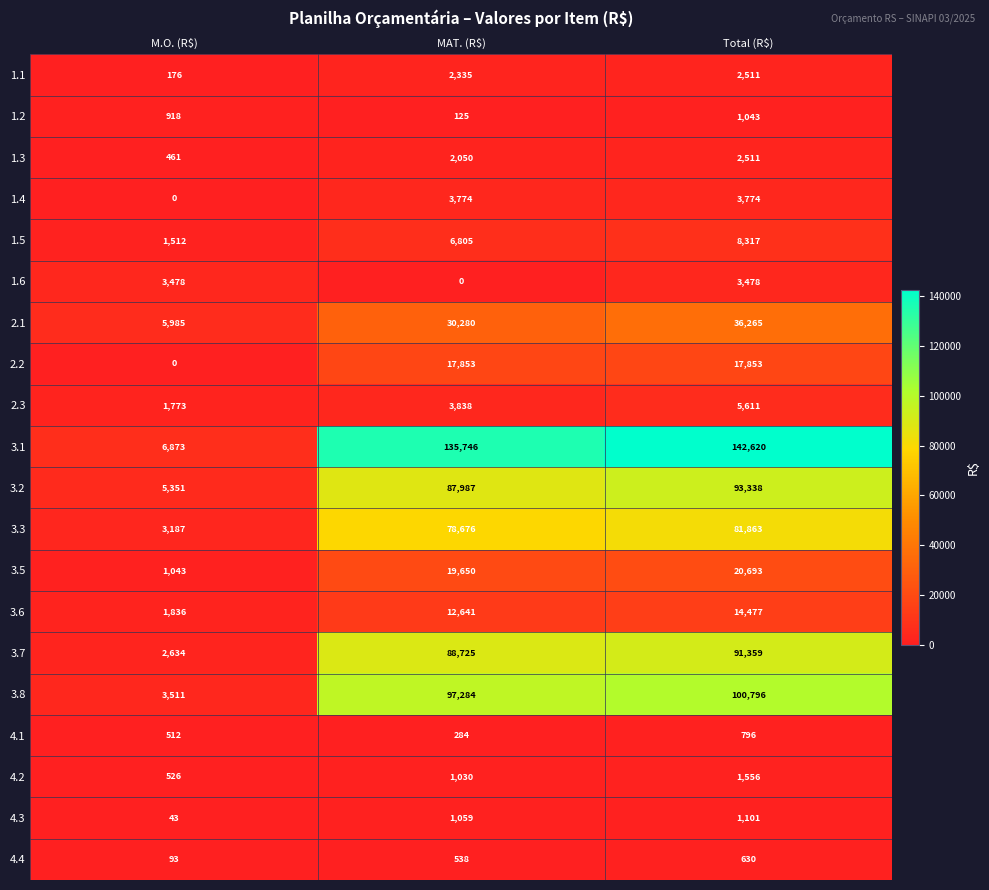

What is the difference between the second highest and minimum values in the 4.3 series?

1016